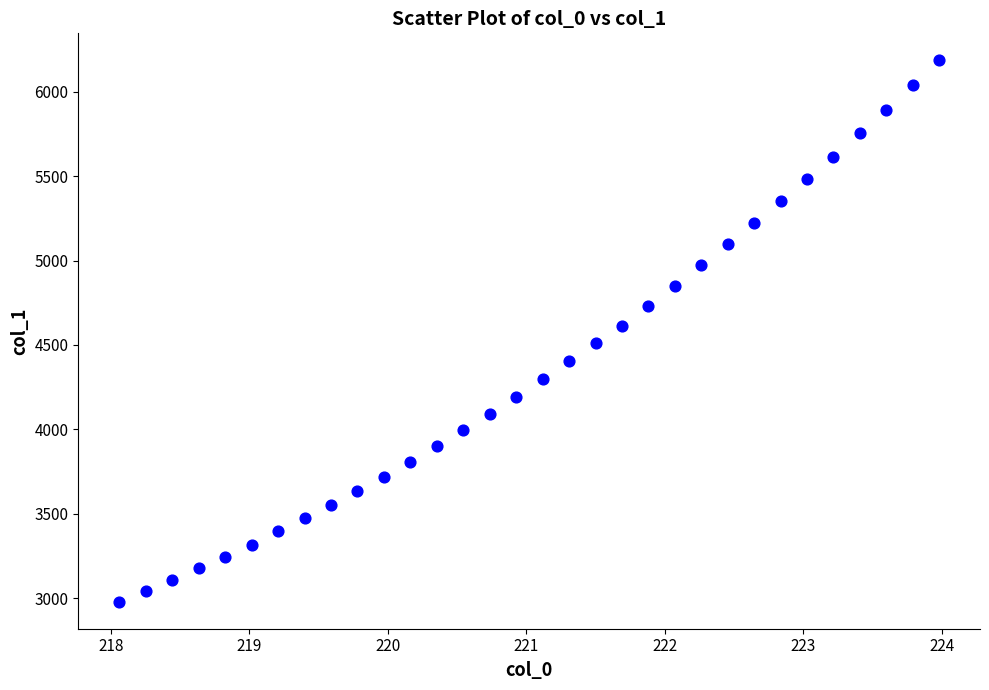

What is the range of X values (max minus min)?

5.9